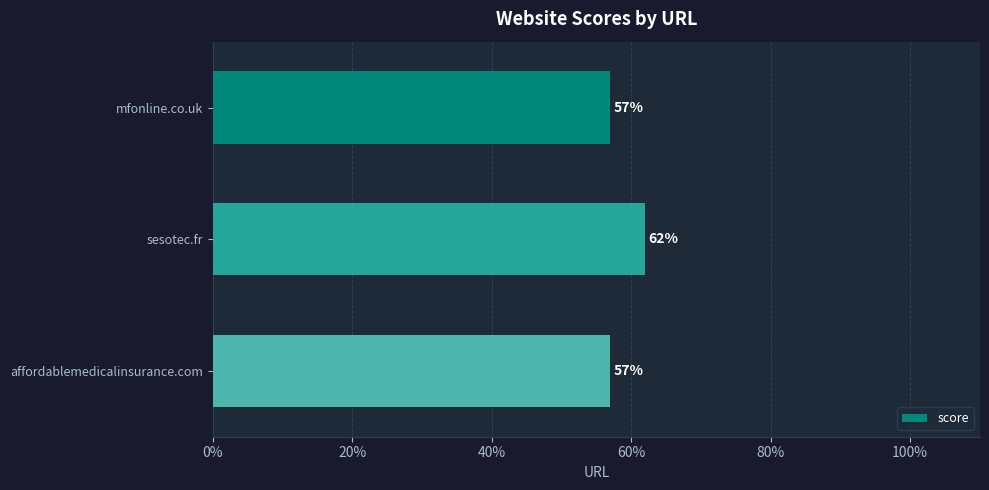

What is the change in value from sesotec.fr to affordablemedicalinsurance.com?

-5